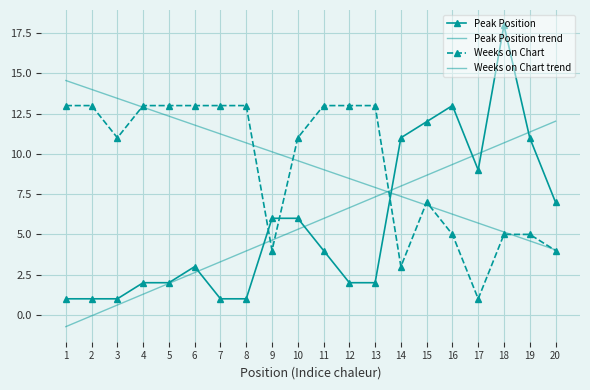

What is the average value of the Weeks on Chart trend series?

9.3